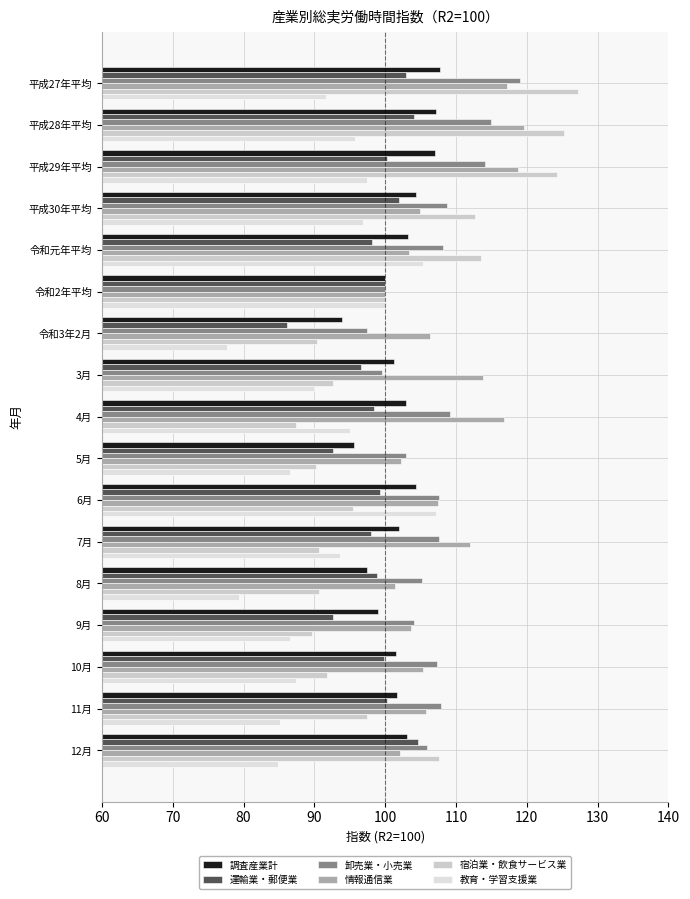

Count the number of data series in this chart.

6